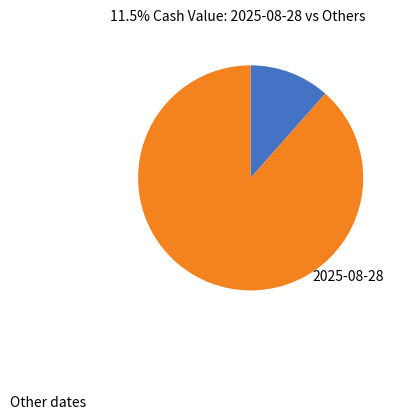

How many segments does this pie chart have?

2